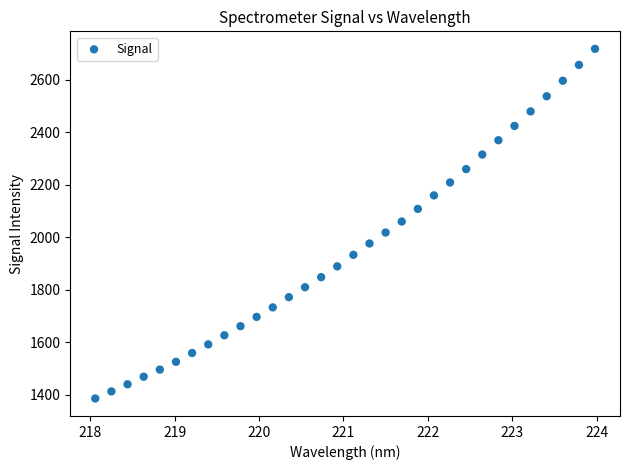

What is the range of Y values (max minus min)?

1333.6